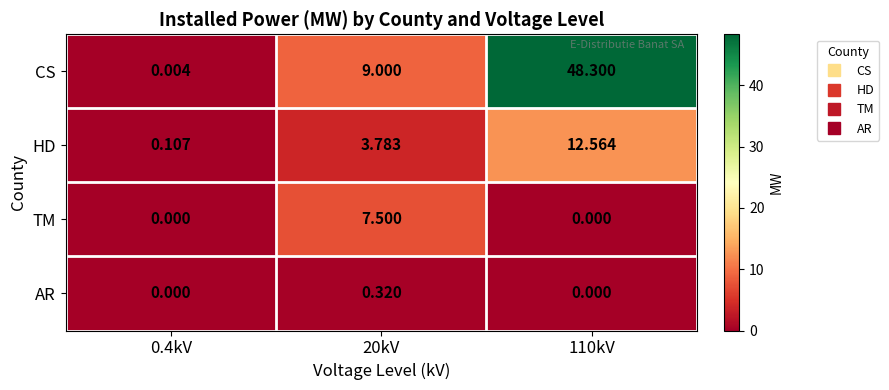

Rank the series by their maximum value, from highest to lowest.

CS, HD, TM, AR